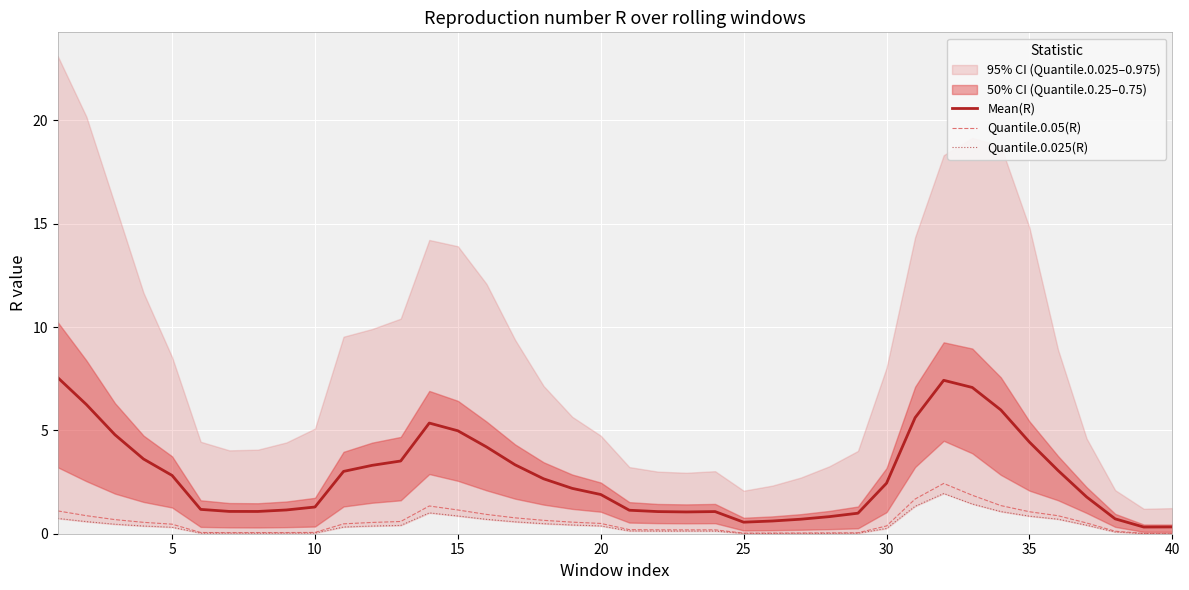

What is the highest value of the Mean(R) series?

7.6